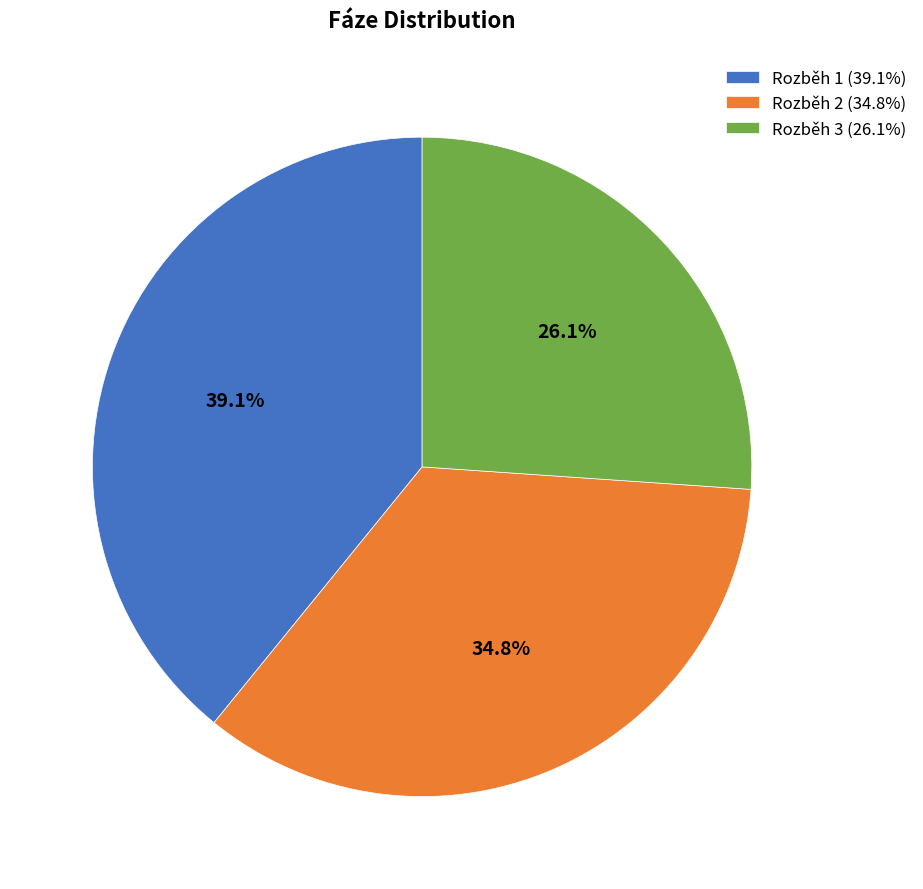

To the nearest percent, what portion does Rozběh 3 represent?

26%